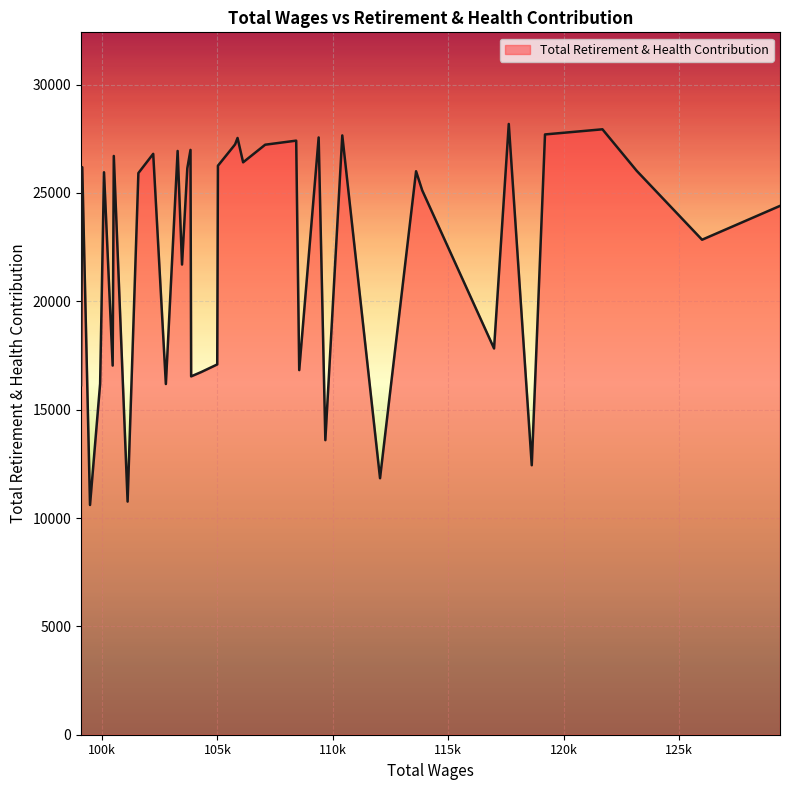

What is the difference between the maximum and minimum values?

17584